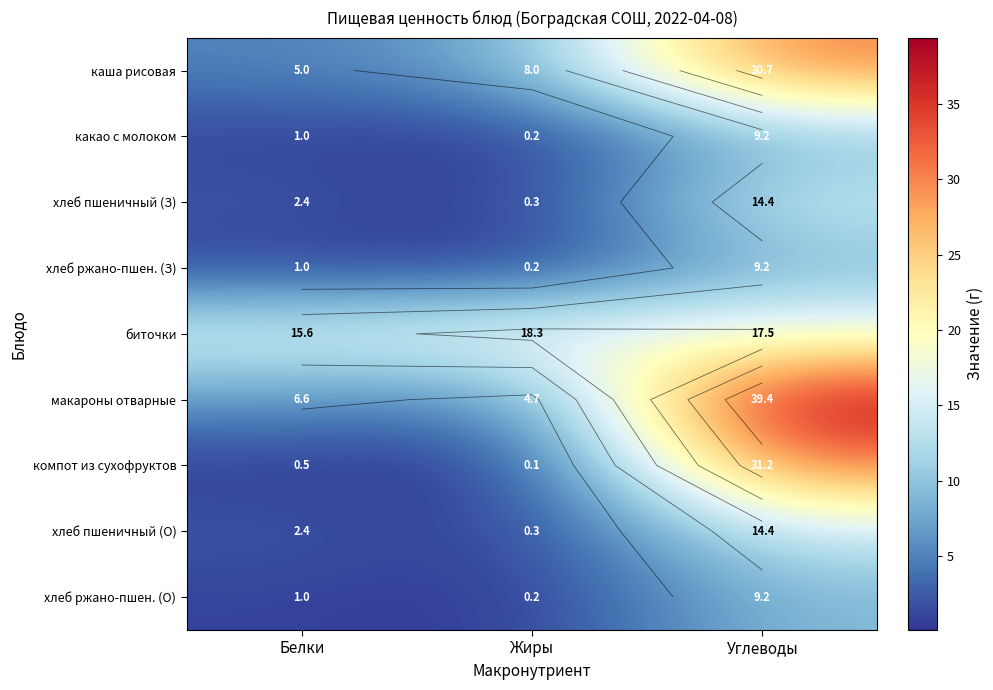

Is it true that хлеб ржано-пшен. (З) equals 1.0 at Белки?

True